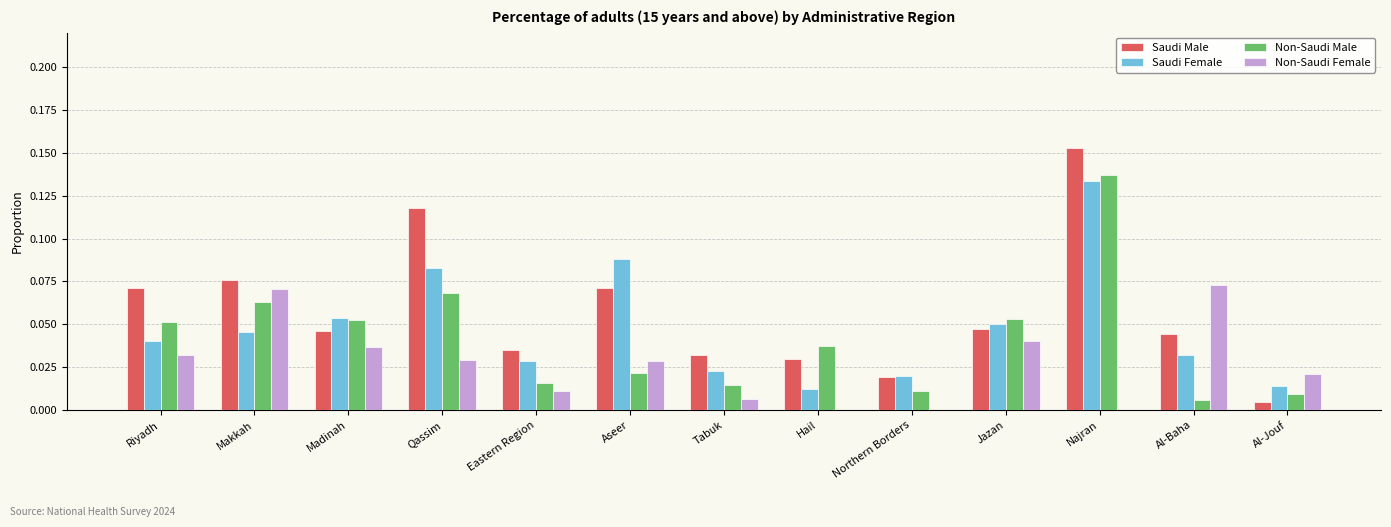

Which label corresponds to the largest value in the chart?

Najran